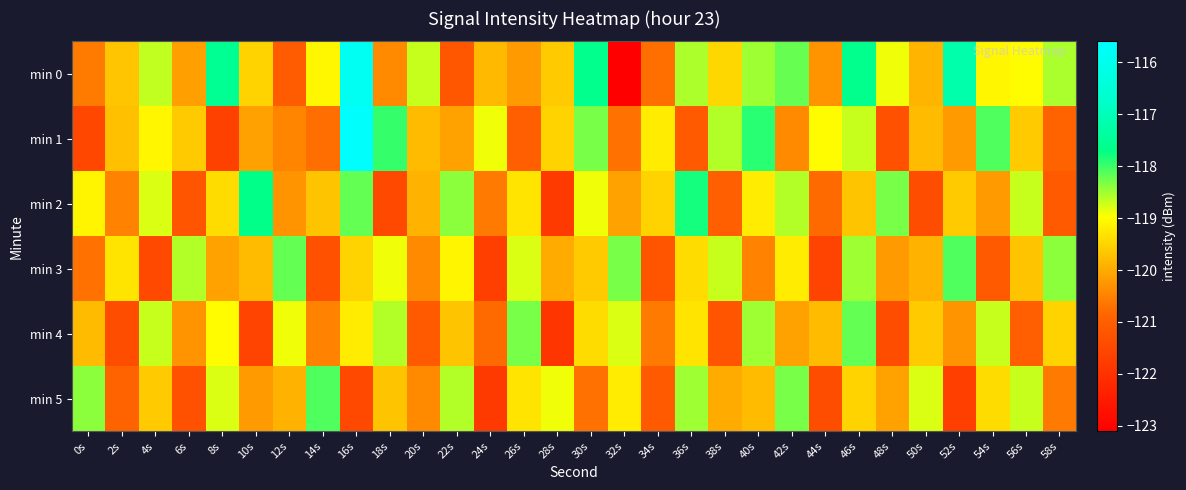

Between 16s and 58s, which series saw the biggest shift?

min 1